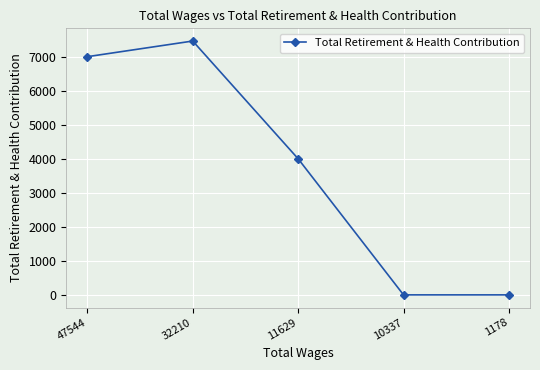

Where is the first local maximum?

32210